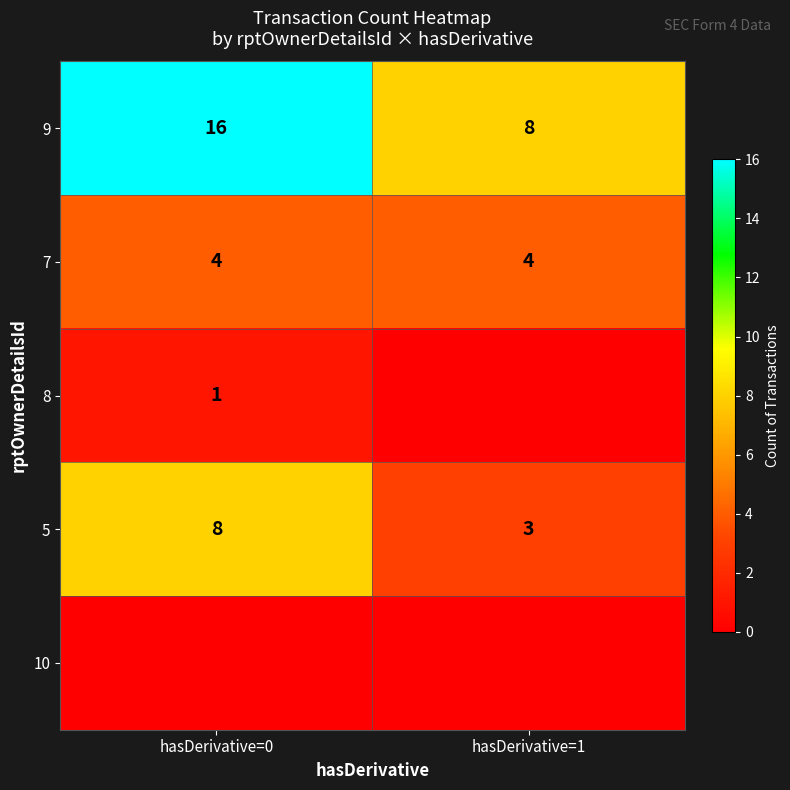

What is the highest value of the 7 series?

4